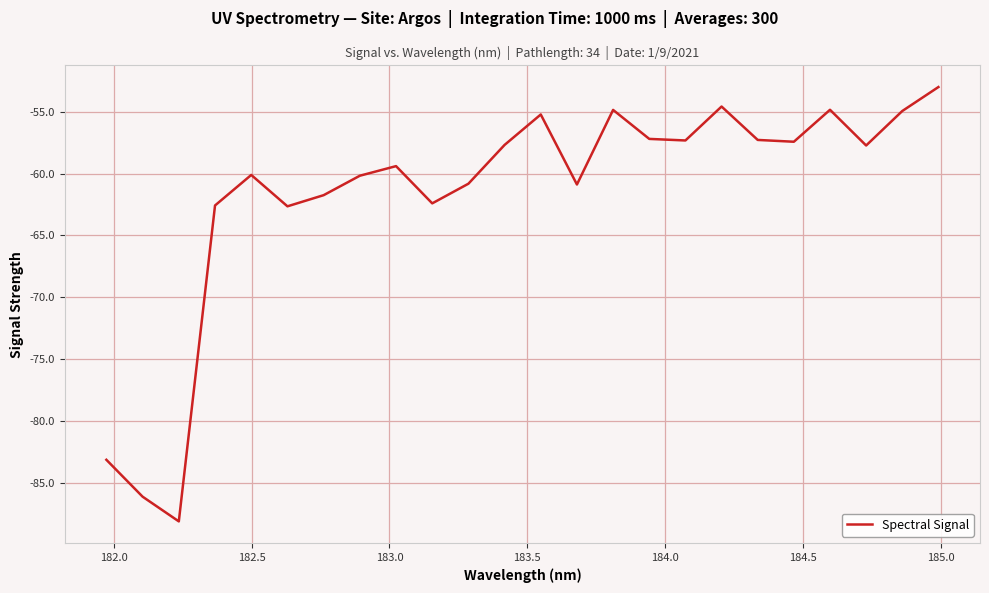

Count the number of categories in the chart.

24